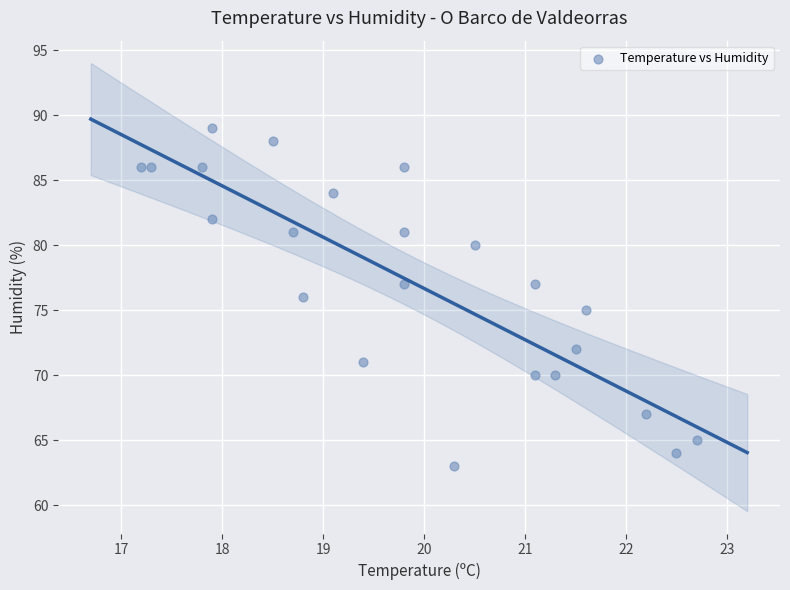

What is the range of Y values (max minus min)?

26